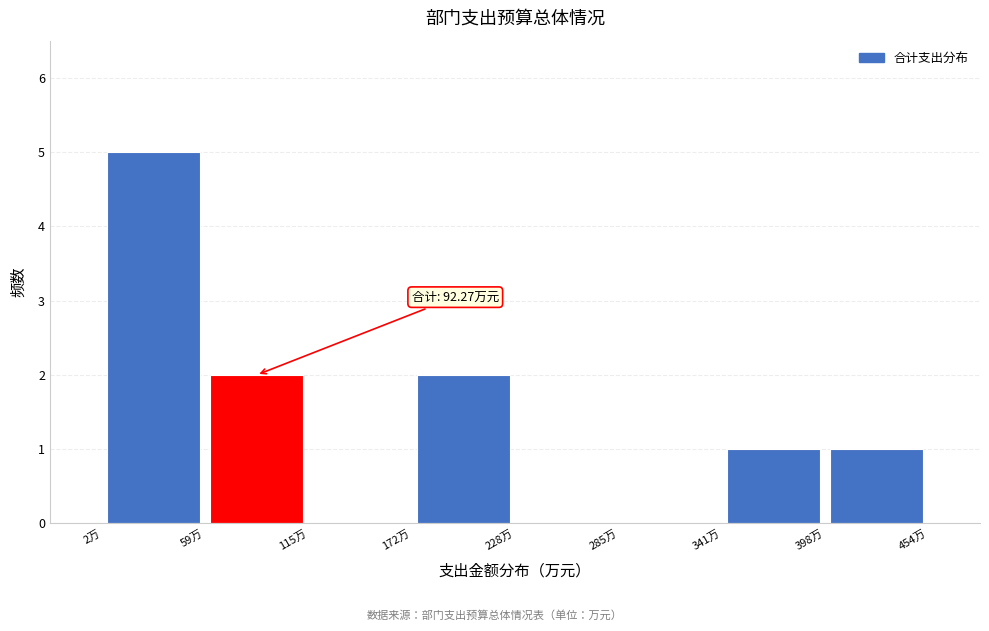

Which range on the x-axis has the tallest bar?

0 to 60